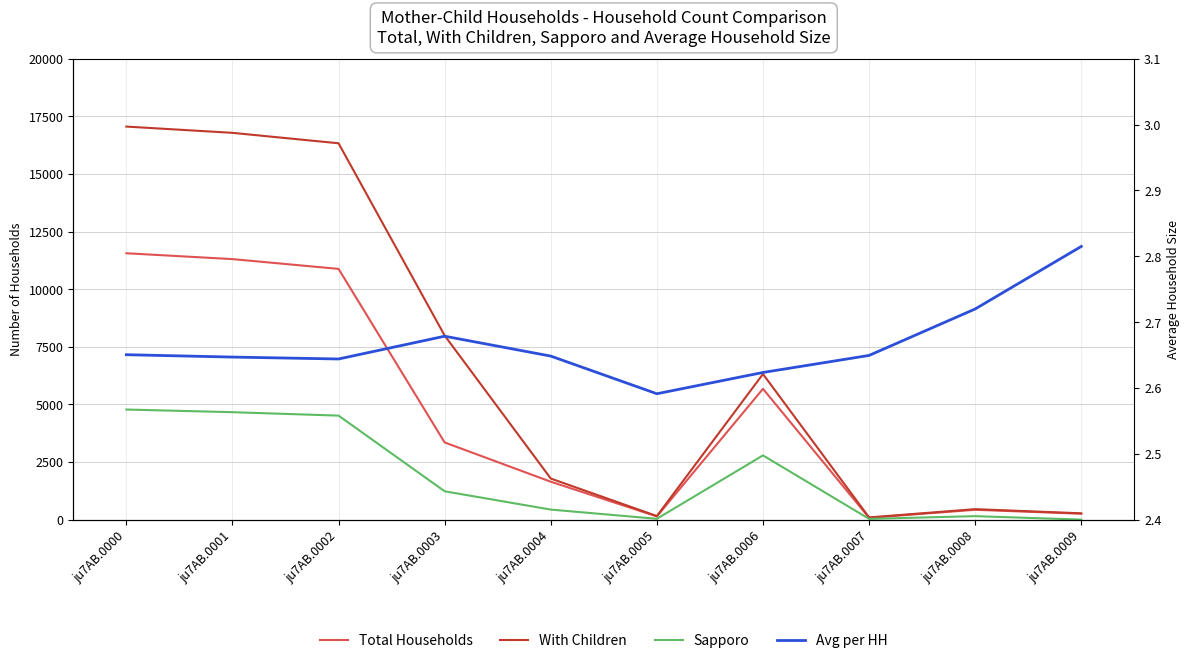

Is the value of Total Households at ju7AB.0005 greater than the value of With Children at ju7AB.0008?

No